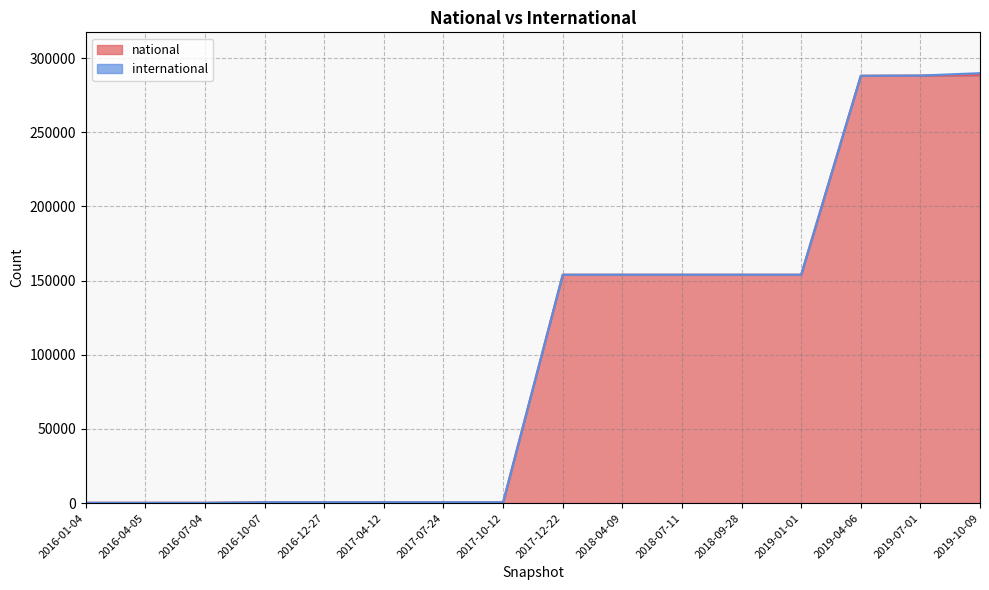

At which label does the data first exceed 154006?

2019-04-06